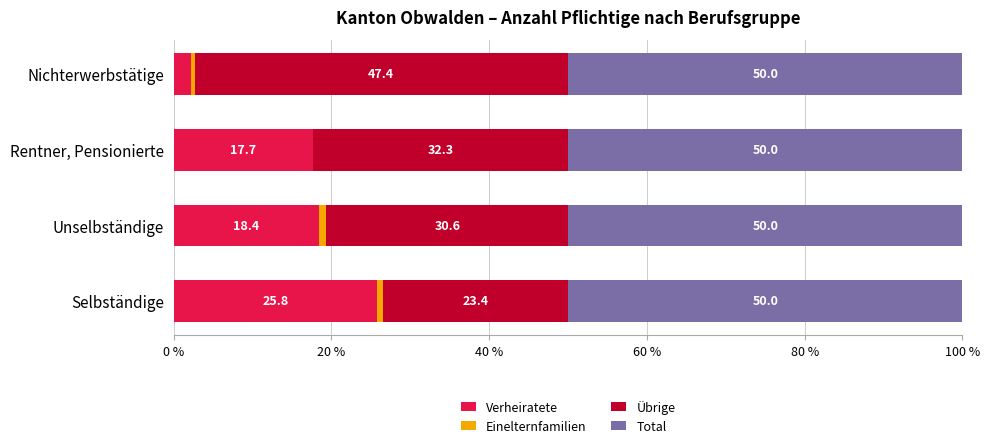

What is the highest value of the Verheiratete series?

25.8